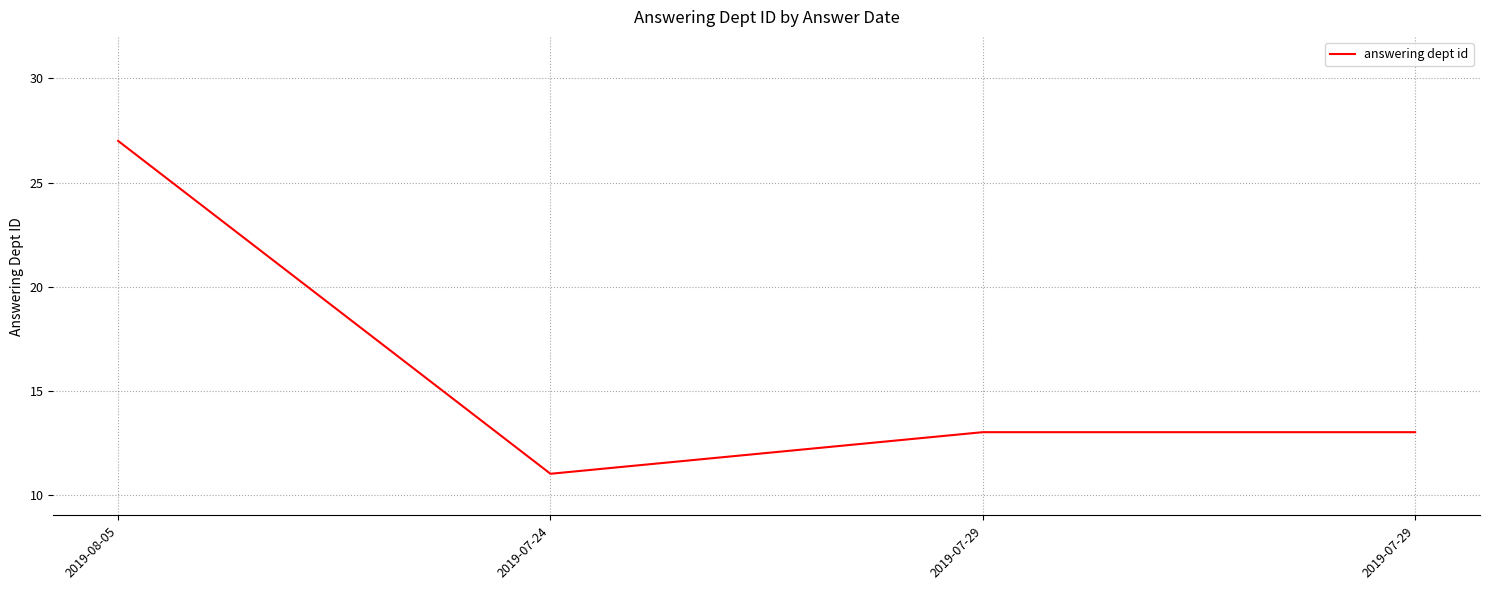

What is the label of the 4th point from the left?

2019-07-29